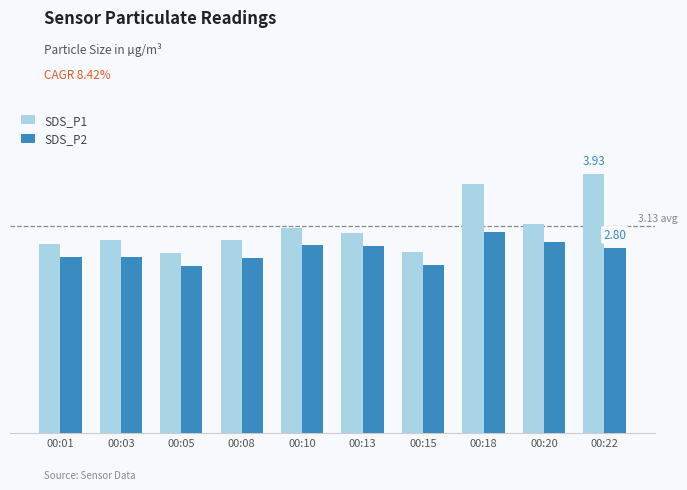

What is the sum of all SDS_P1 values?

31.2